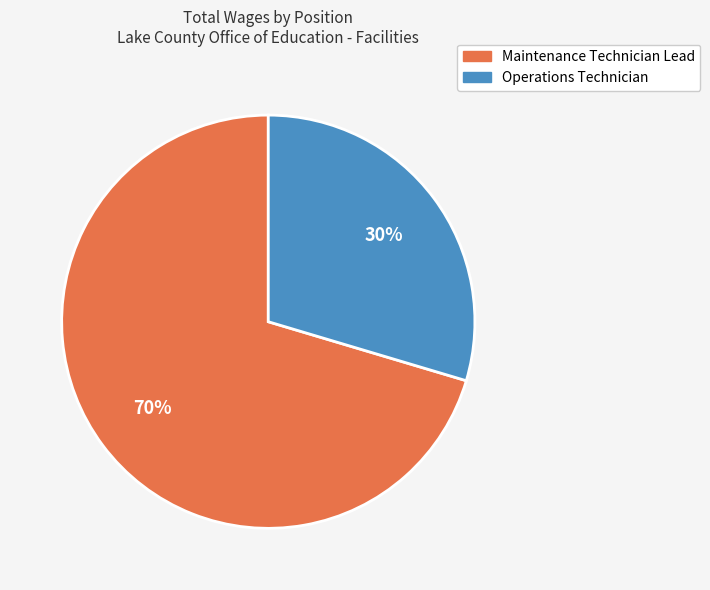

Which has a higher value, Operations Technician or Maintenance Technician Lead?

Maintenance Technician Lead